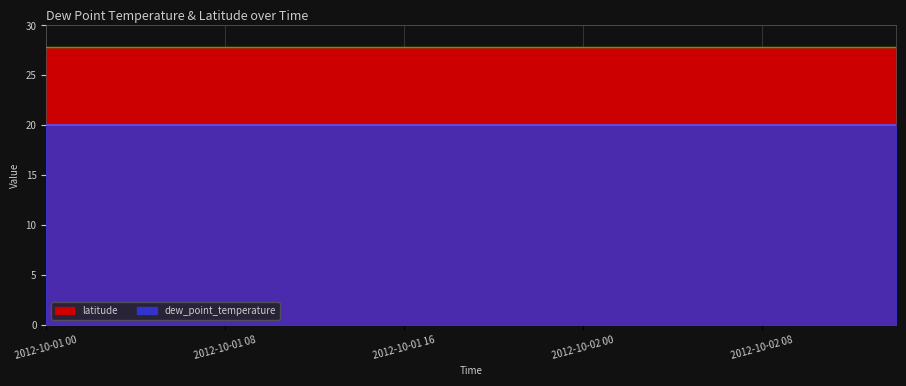

Reading left to right, transcribe all the data shown in this chart.

latitude: 2012-10-01T00:30=27.8	2012-10-01T02:30=27.8	2012-10-01T04:30=27.8	2012-10-01T06:30=27.8	2012-10-01T08:30=27.8	2012-10-01T10:30=27.8	2012-10-01T12:30=27.8	2012-10-01T14:30=27.8	2012-10-01T16:30=27.8	2012-10-01T18:30=27.8	2012-10-01T20:30=27.8	2012-10-01T22:30=27.8	2012-10-02T00:30=27.8	2012-10-02T02:30=27.8	2012-10-02T04:30=27.8	2012-10-02T06:30=27.8	2012-10-02T08:30=27.8	2012-10-02T10:30=27.8	2012-10-02T12:30=27.8	2012-10-02T14:30=27.8
dew_point_temperature: 2012-10-01T00:30=20.0	2012-10-01T02:30=20.0	2012-10-01T04:30=20.0	2012-10-01T06:30=20.0	2012-10-01T08:30=20.0	2012-10-01T10:30=20.0	2012-10-01T12:30=20.0	2012-10-01T14:30=20.0	2012-10-01T16:30=20.0	2012-10-01T18:30=20.0	2012-10-01T20:30=20.0	2012-10-01T22:30=20.0	2012-10-02T00:30=20.0	2012-10-02T02:30=20.0	2012-10-02T04:30=20.0	2012-10-02T06:30=20.0	2012-10-02T08:30=20.0	2012-10-02T10:30=20.0	2012-10-02T12:30=20.0	2012-10-02T14:30=20.0